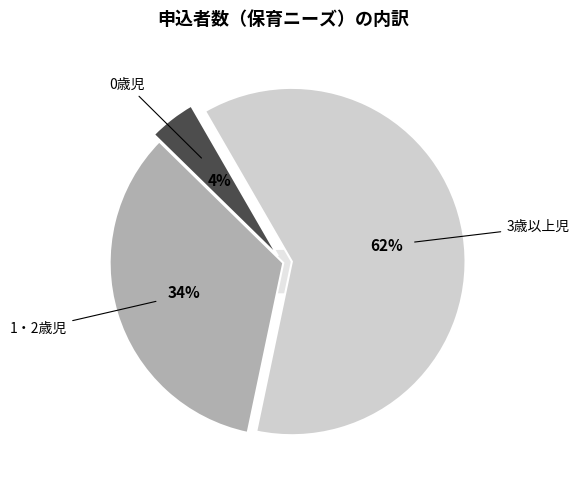

How much of the chart is everything except 0歳児?

95.7%